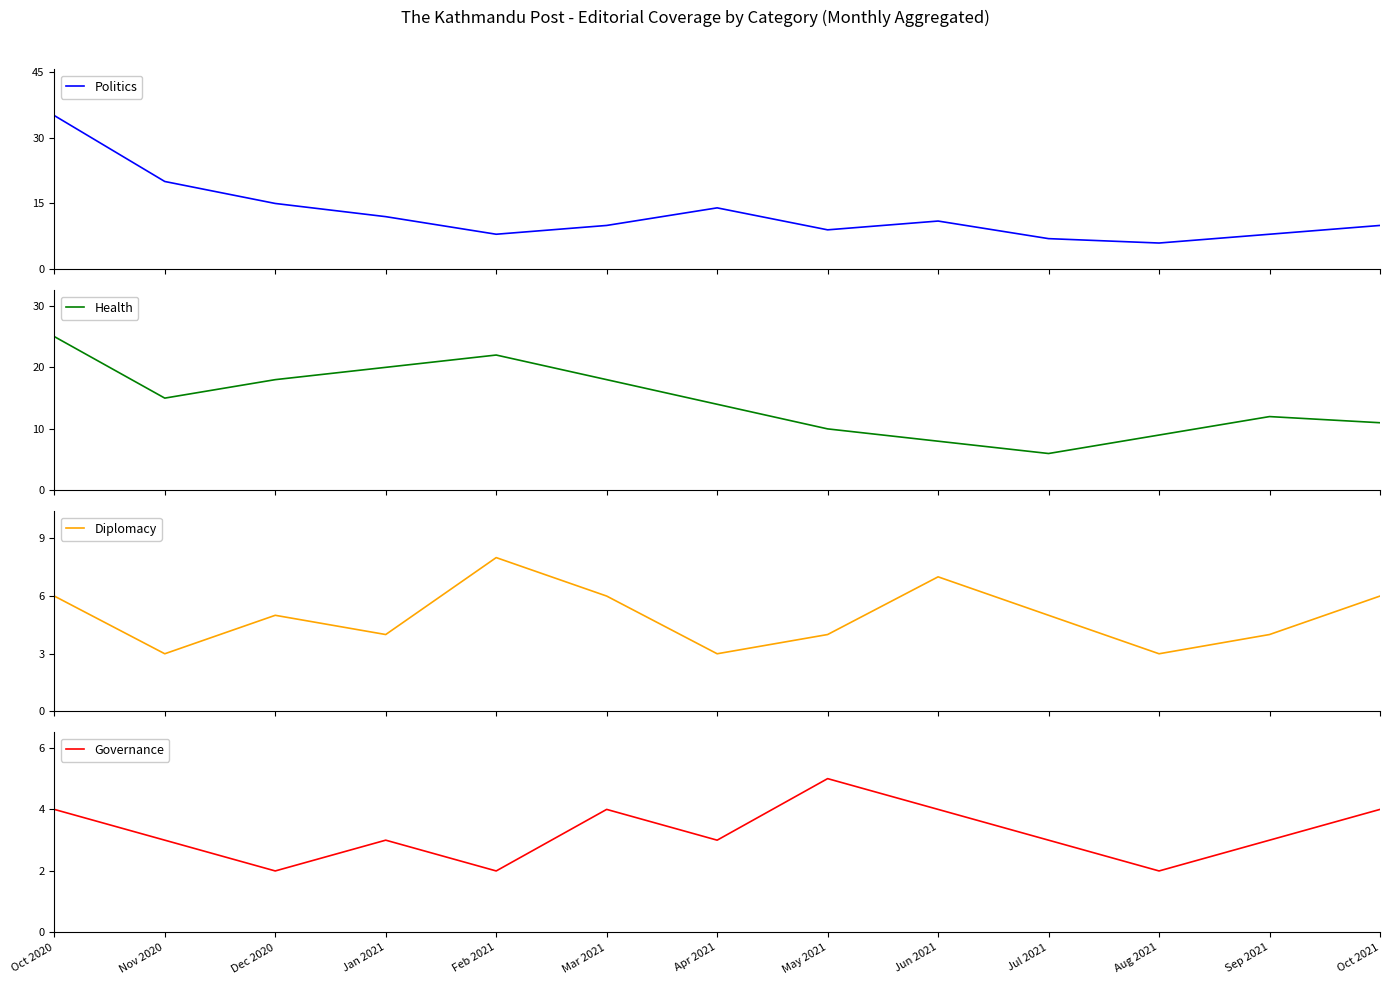

True or false: Politics and Diplomacy intersect in this chart.

False